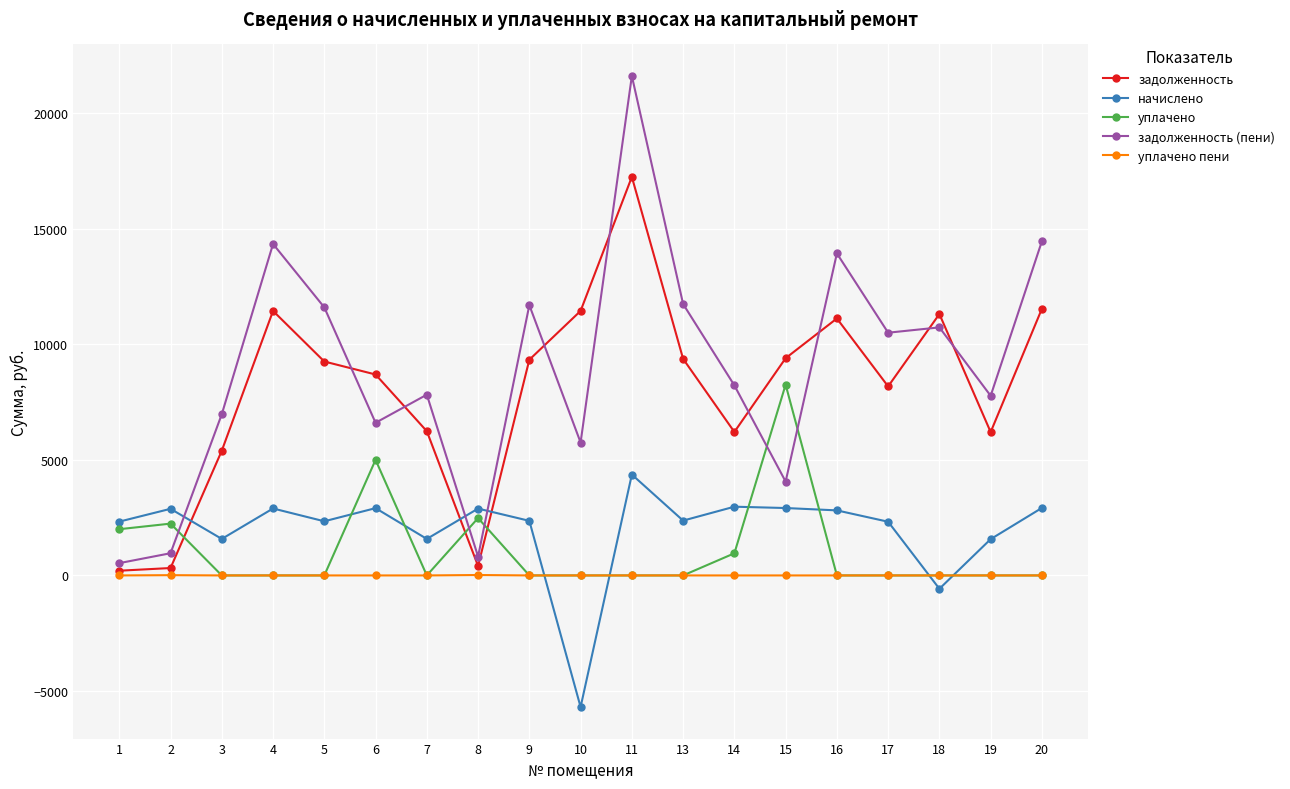

The уплачено пени series shows 0.0 at 7. True or false?

True